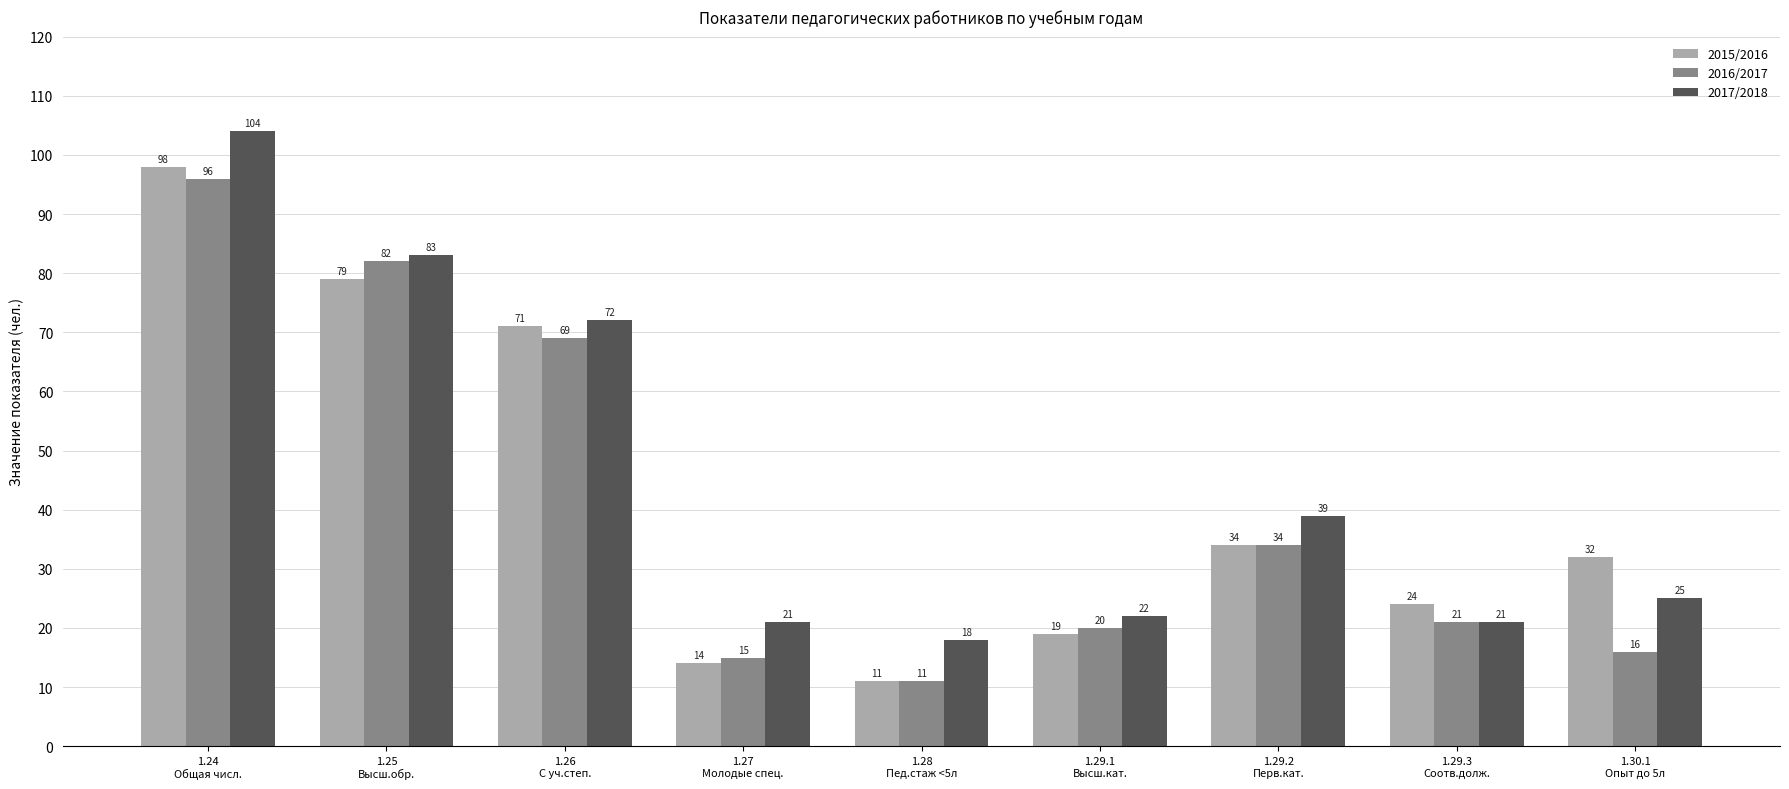

At which label is 2017/2018 closest to 61?

1.26
С уч.степ.